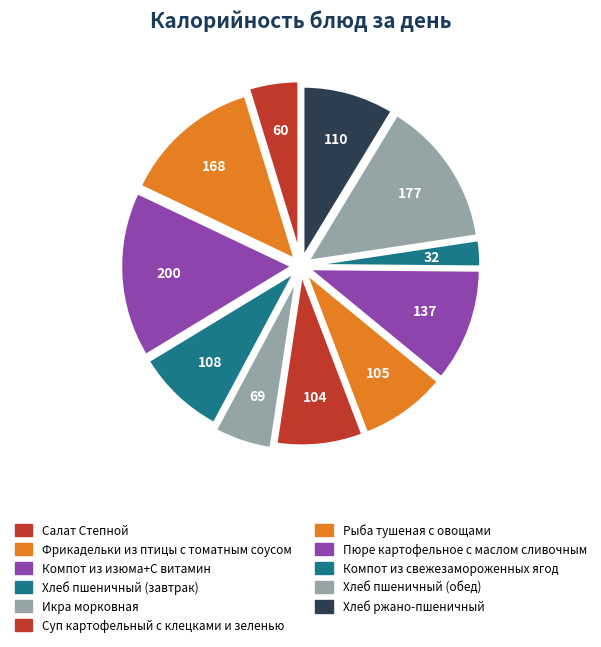

Approximately how many times larger is the value at Хлеб пшеничный (завтрак) compared to Рыба тушеная с овощами?

1.0